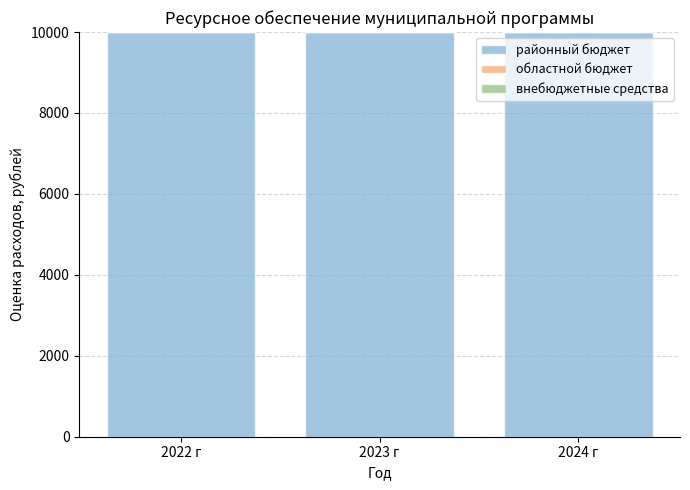

Reading left to right, what are all the values shown in this chart?

районный бюджет: 10000	10000	10000
областной бюджет: 0	0	0
внебюджетные средства: 0	0	0